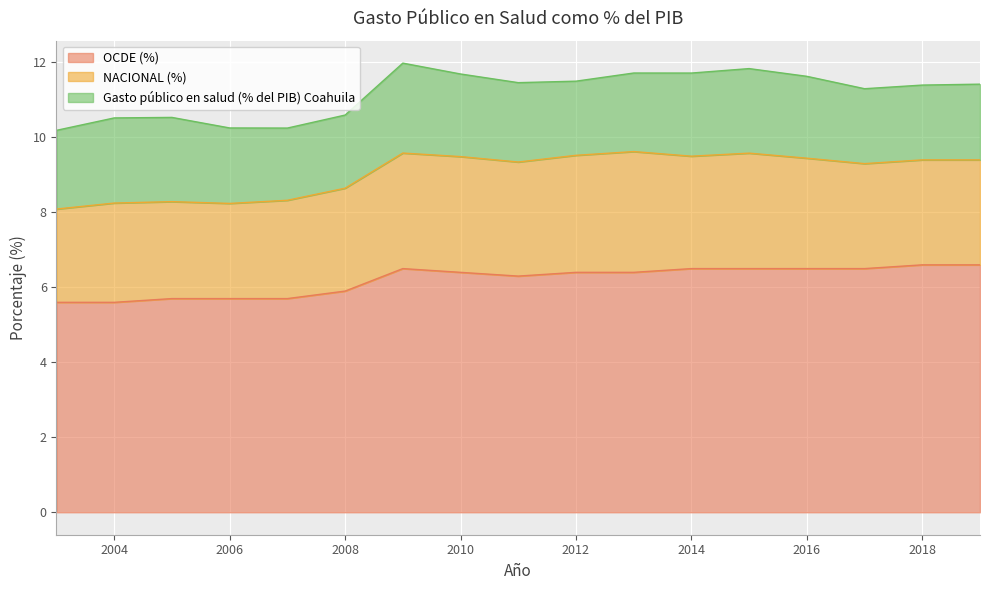

Reading left to right, list all the values displayed in this chart.

OCDE (%): 5.6	5.6	5.7	5.7	5.7	5.9	6.5	6.4	6.3	6.4	6.4	6.5	6.5	6.5	6.5	6.6	6.6
NACIONAL (%): 2.5	2.6	2.6	2.5	2.6	2.7	3.1	3.1	3.0	3.1	3.2	3.0	3.1	2.9	2.8	2.8	2.8
Gasto público en salud (% del PIB) Coahuila: 2.1	2.3	2.2	2.0	1.9	2.0	2.4	2.2	2.1	2.0	2.1	2.2	2.3	2.2	2.0	2.0	2.0